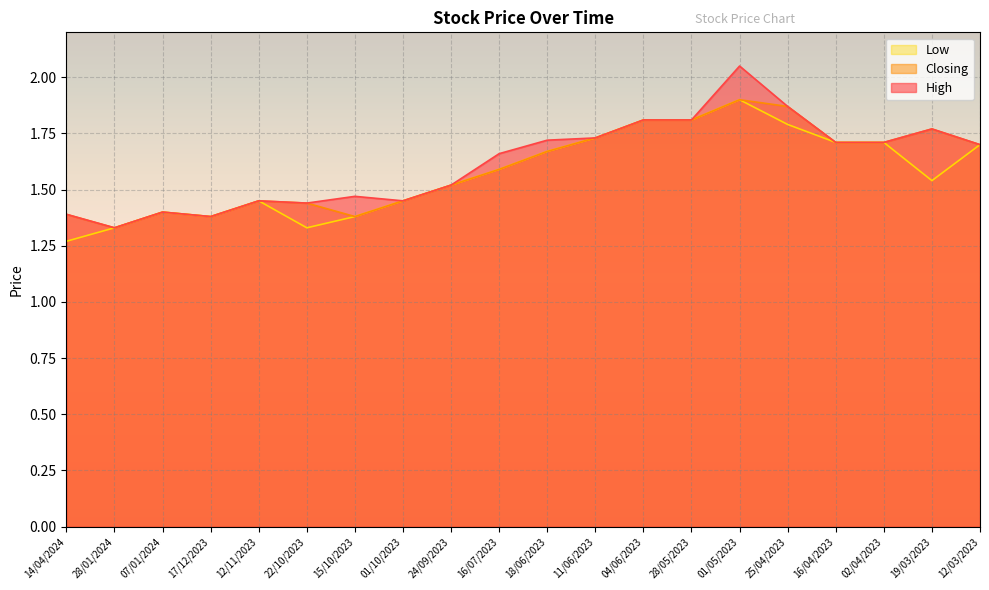

True or false: High and Low cross at least once.

False